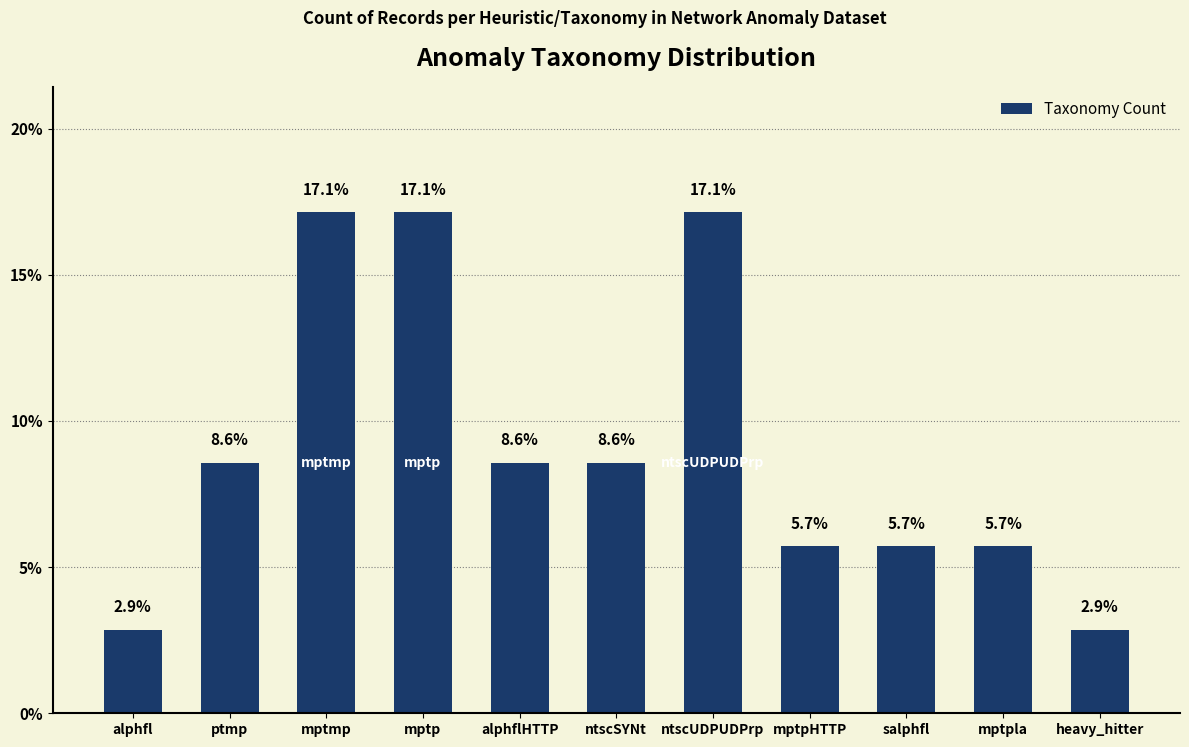

What is the label of the 1st bar from the right?

heavy_hitter